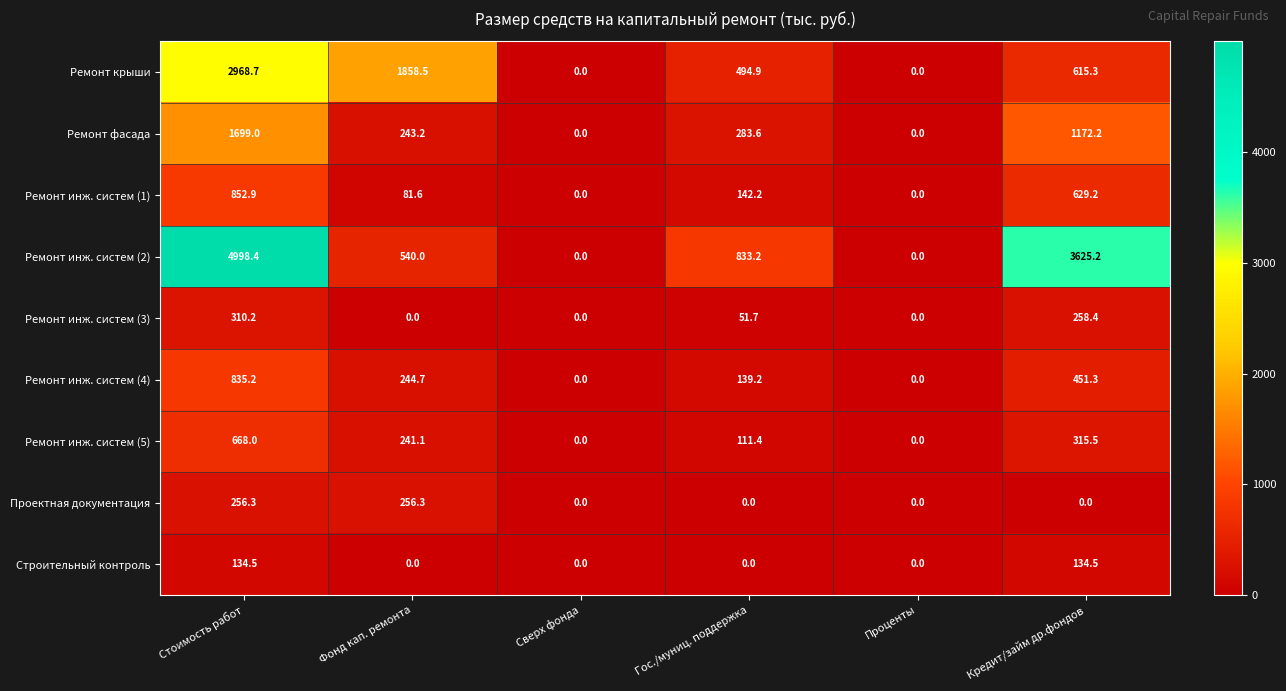

Is it true that Ремонт крыши equals 1104.5 at Кредит/займ др.фондов?

False